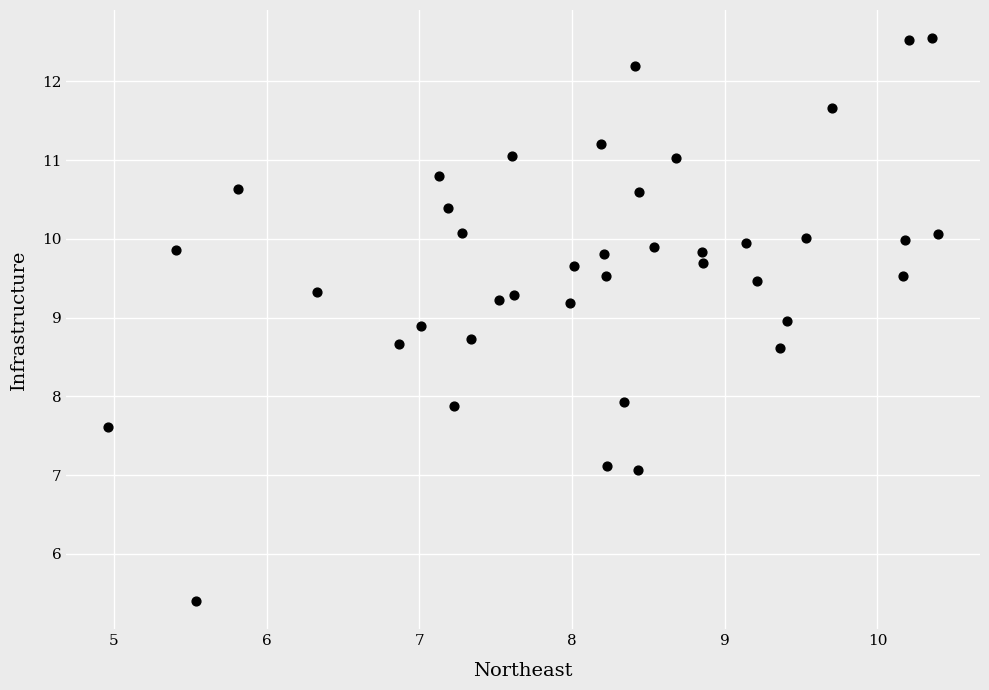

What is the range of X values (max minus min)?

5.4